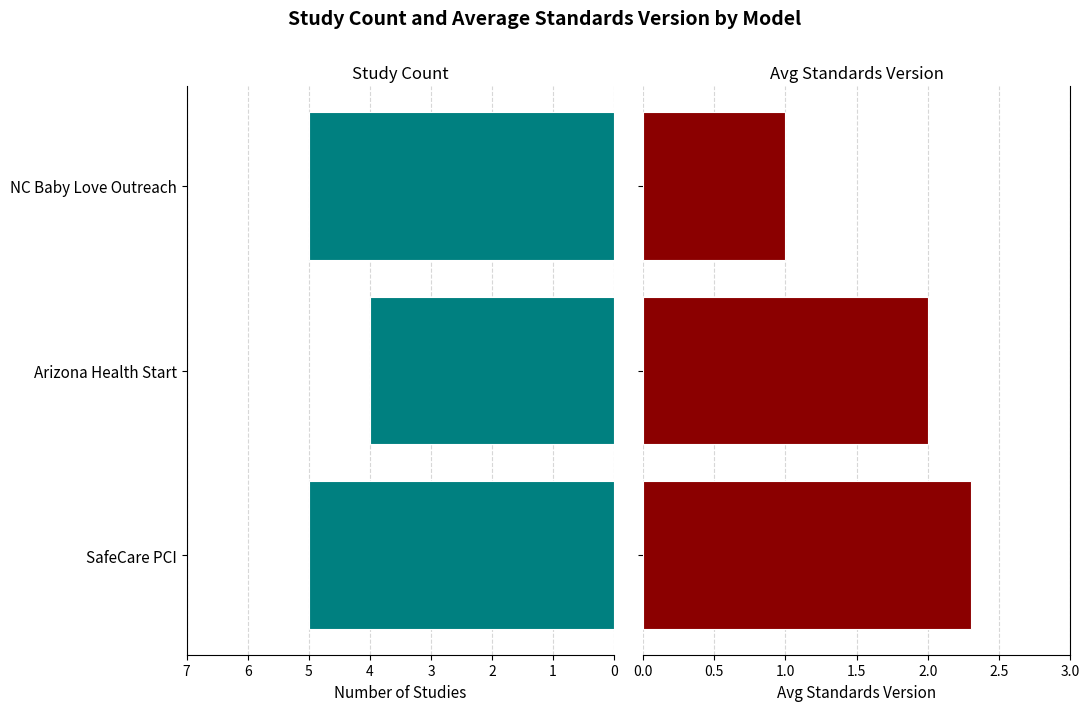

How many categories are shown in the chart?

3